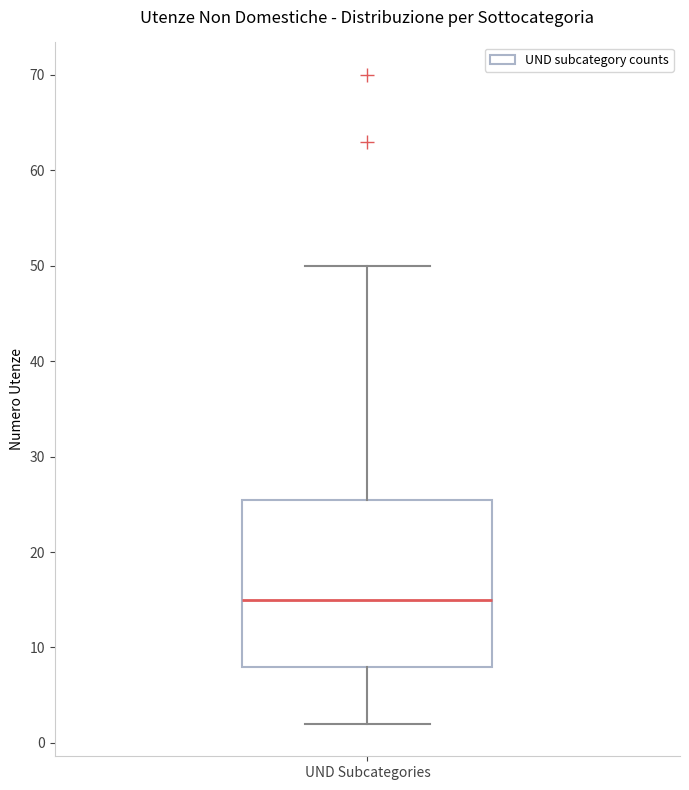

Read this box plot against the y-axis: the position of the median line, the range covered by the box, and the ends of both whiskers. The values are not printed on the chart, so give them approximately, as read against the axis.

median 15, box 8 to 26, whiskers 2 to 50